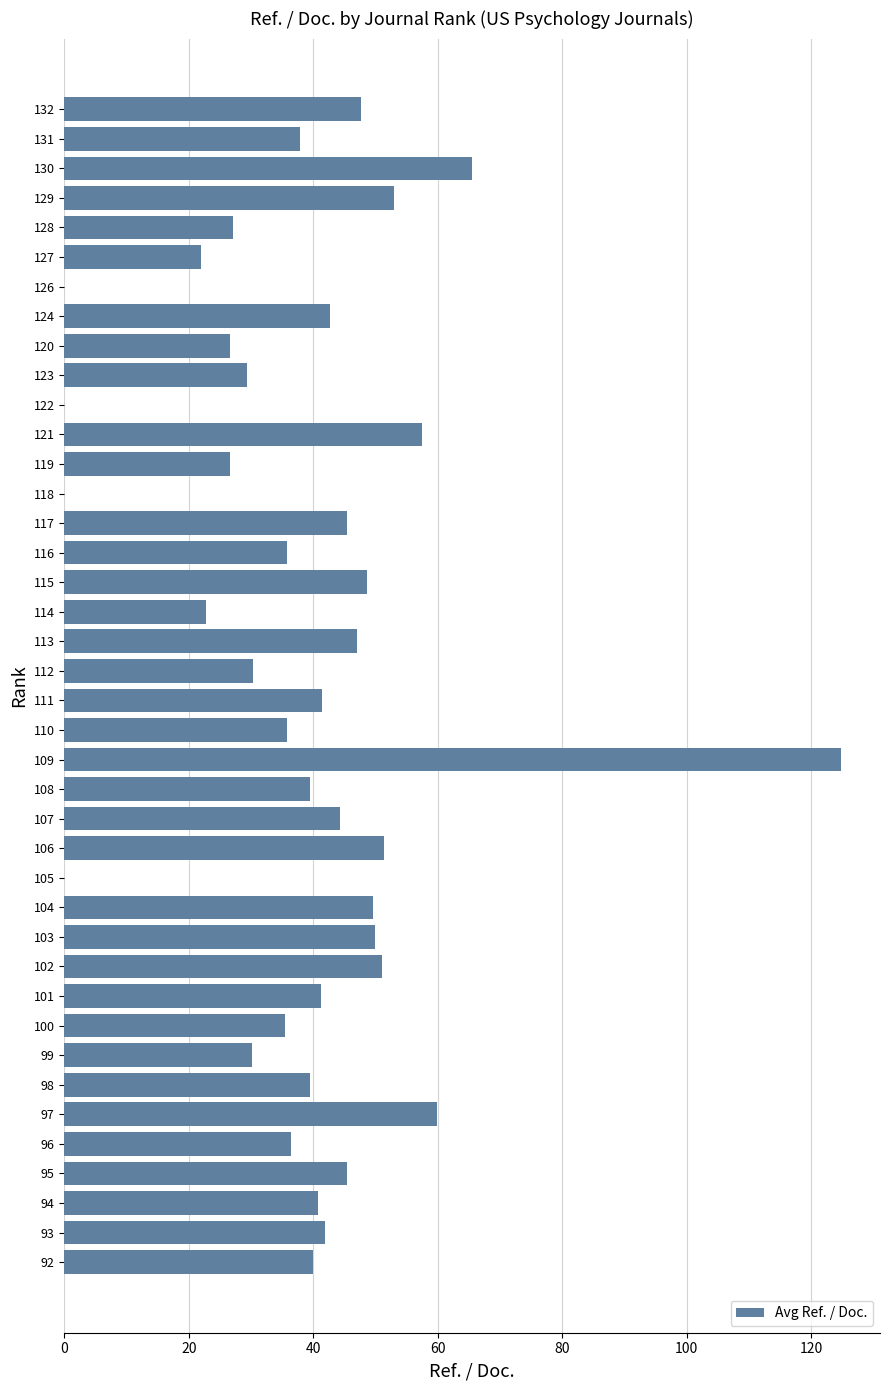

The chart shows a value of 35.8 at 110. True or false?

True